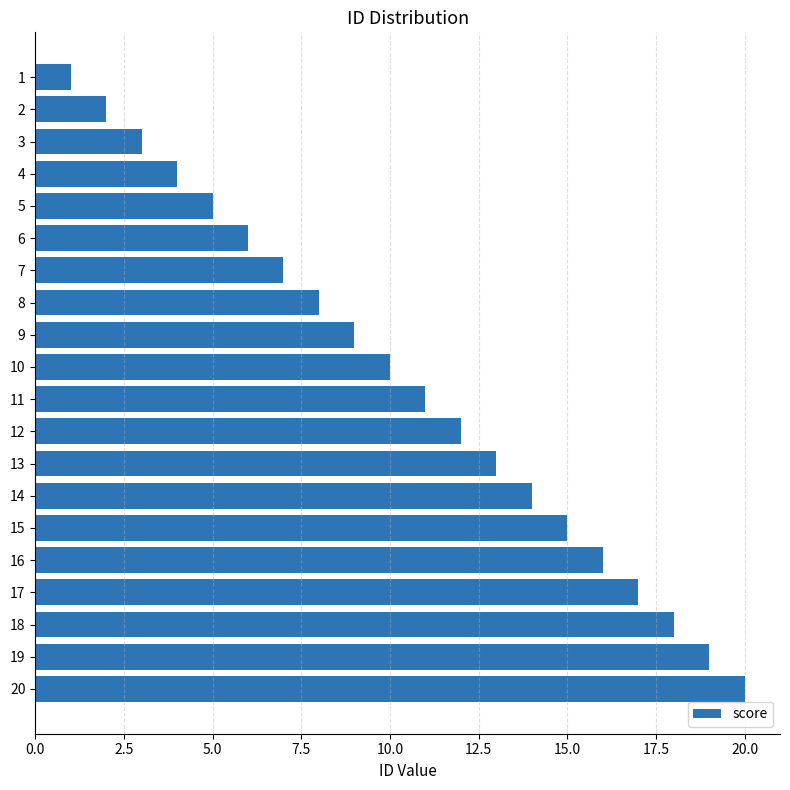

What is the difference between the maximum and second lowest values?

18